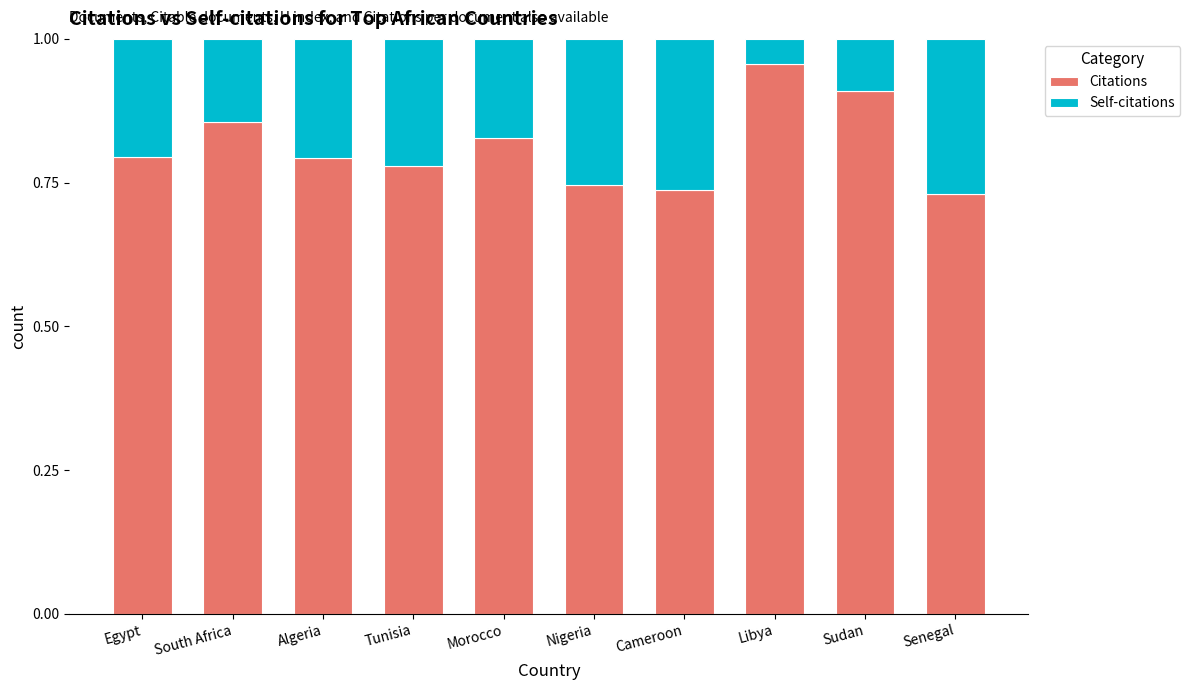

What is the sum of the Citations values at South Africa and Morocco?

1.7